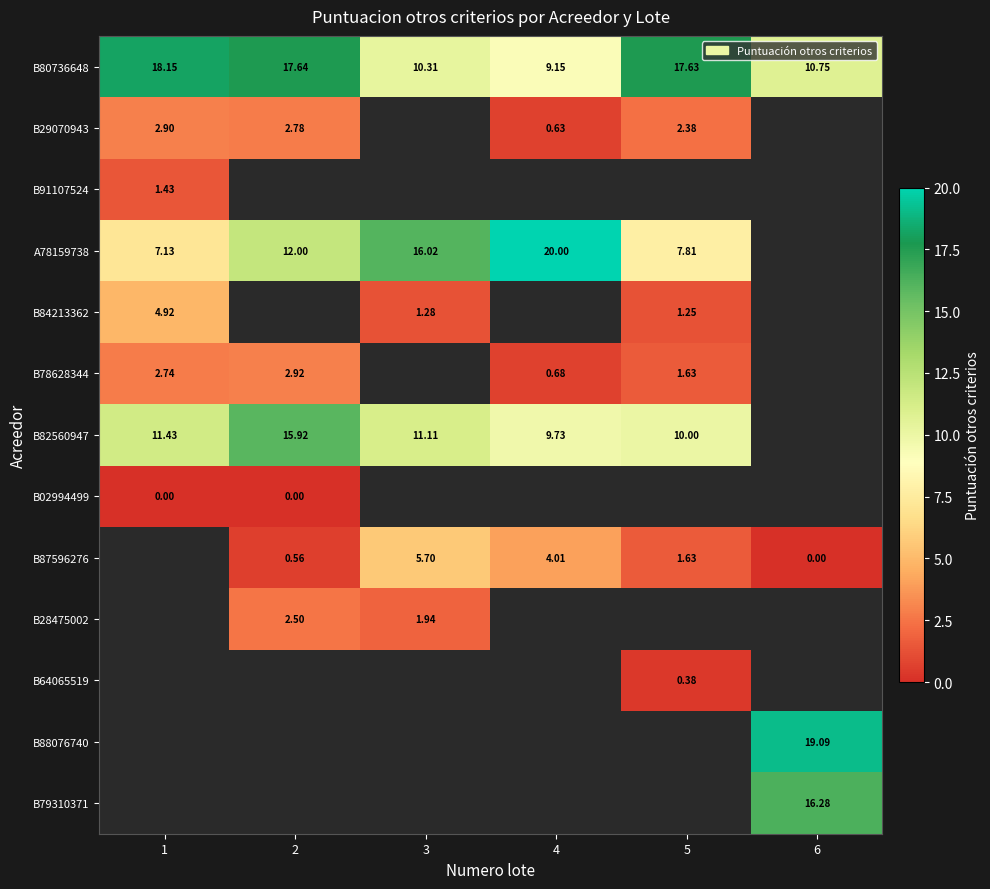

At which label is B80736648 closest to 13?

6